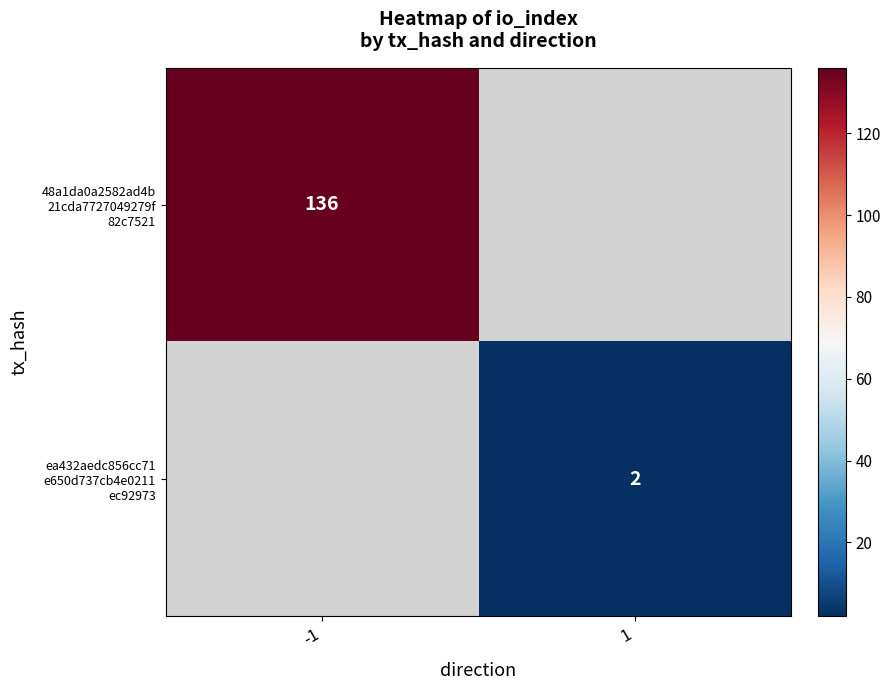

Is the value of 48a1da0a2582ad4b 21cda7727049279f 82c7521 at -1 greater than the value of ea432aedc856cc71 e650d737cb4e0211 ec92973 at -1?

No